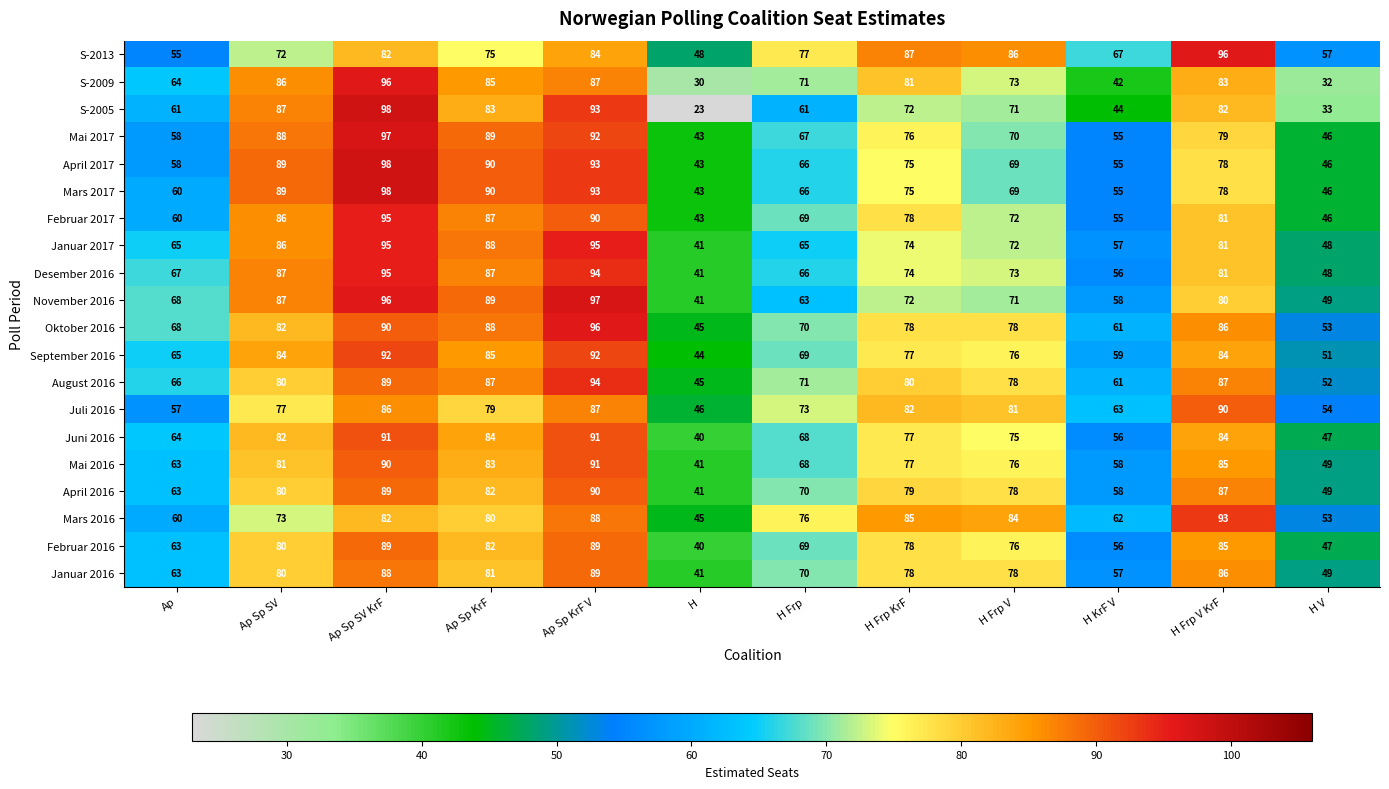

Read the Mars 2016 value at H KrF V, to the nearest 10.

60